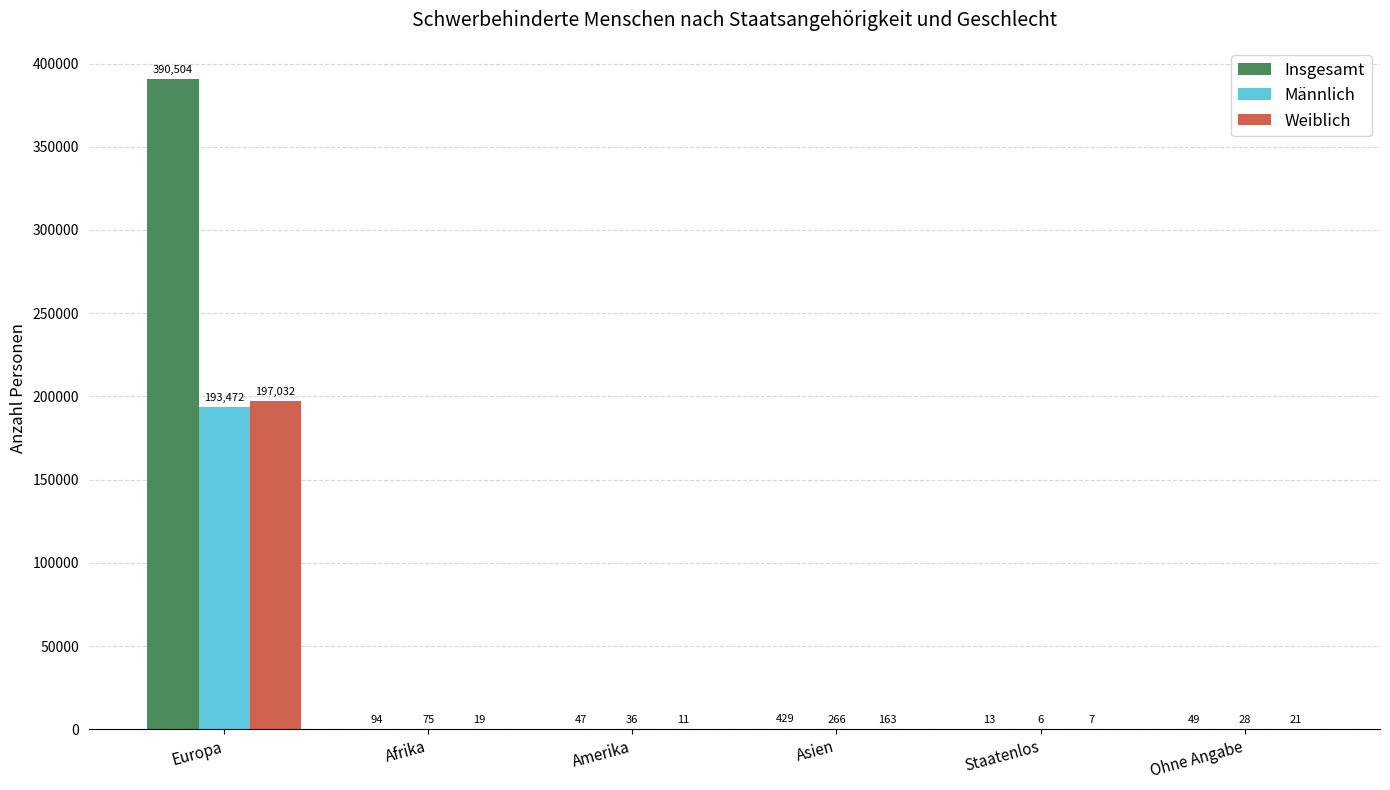

How many groups of bars are there?

6